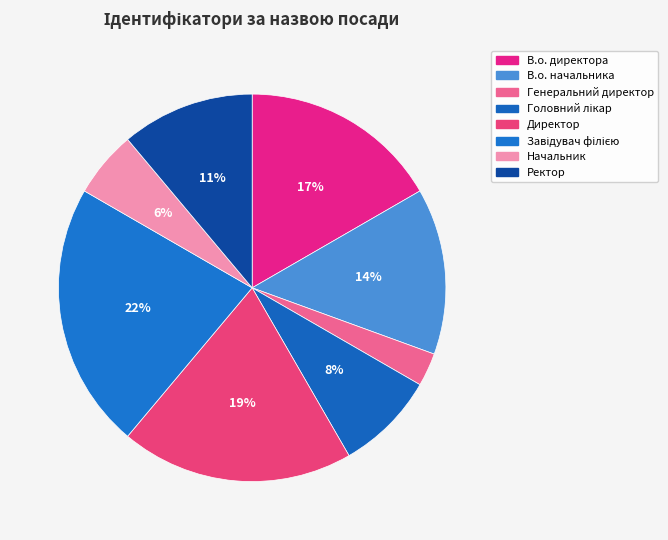

Rank the categories by value from lowest to highest.

Генеральний директор, Начальник, Головний лікар, Ректор, В.о. начальника, В.о. директора, Директор, Завідувач філією